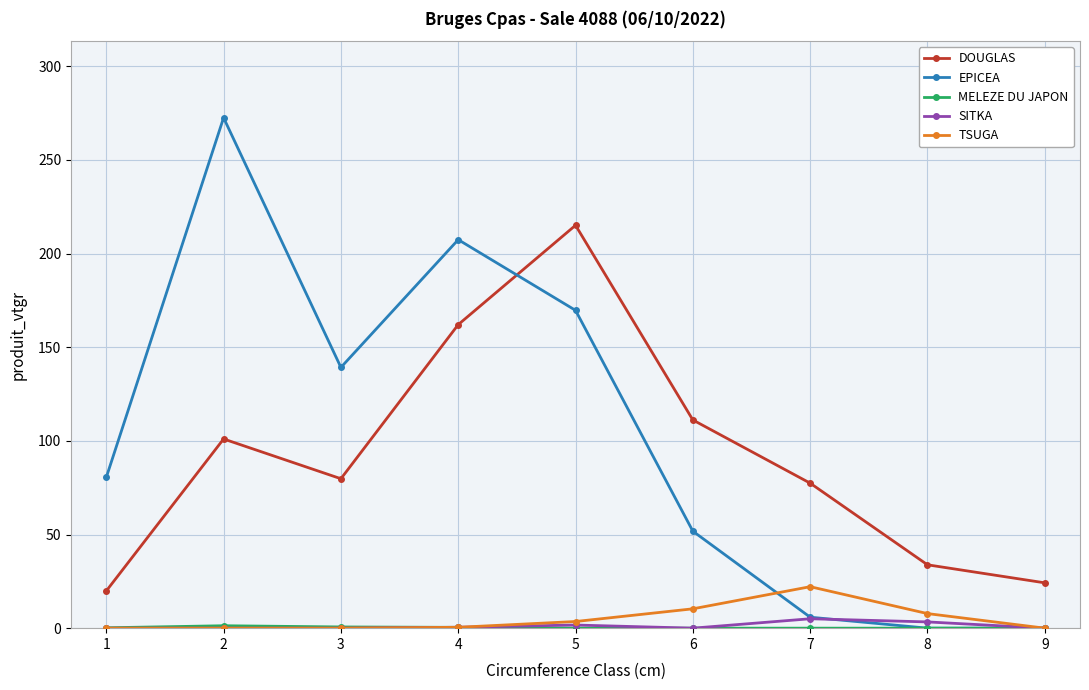

Which series has the largest total across all categories?

EPICEA